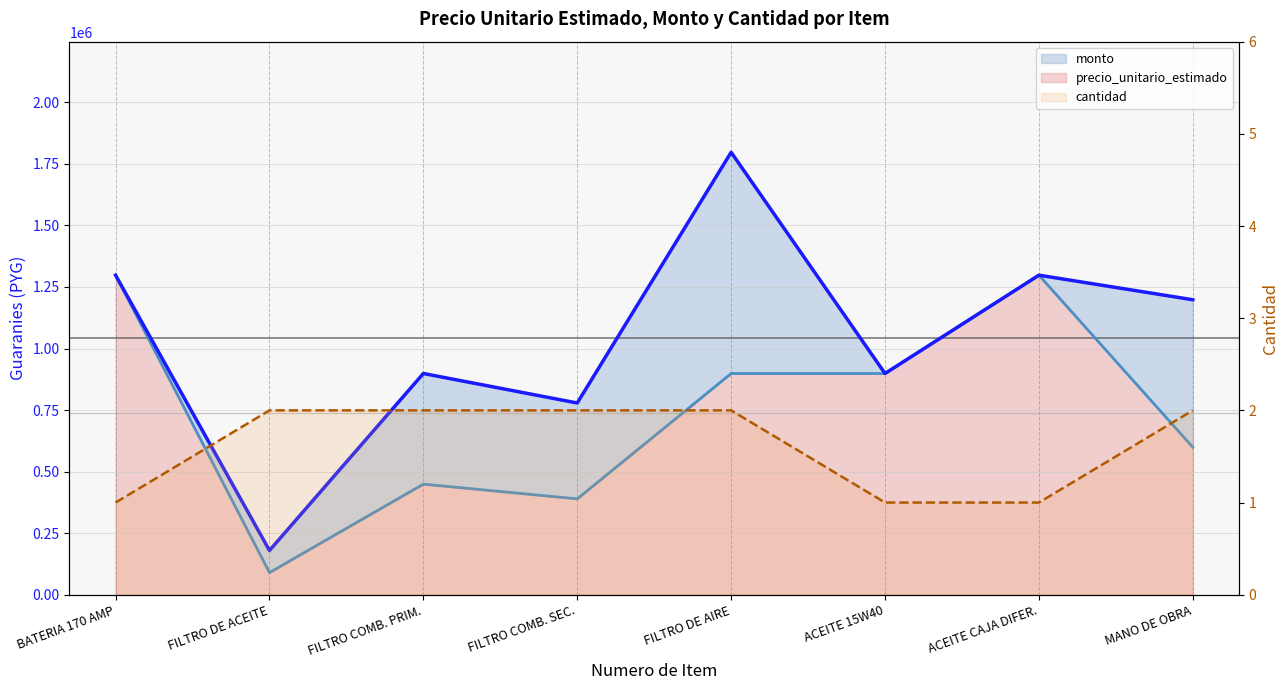

List the labels in order of cantidad value, largest first.

FILTRO DE ACEITE, FILTRO COMB. PRIM., FILTRO COMB. SEC., FILTRO DE AIRE, MANO DE OBRA, BATERIA 170 AMP, ACEITE 15W40, ACEITE CAJA DIFER.